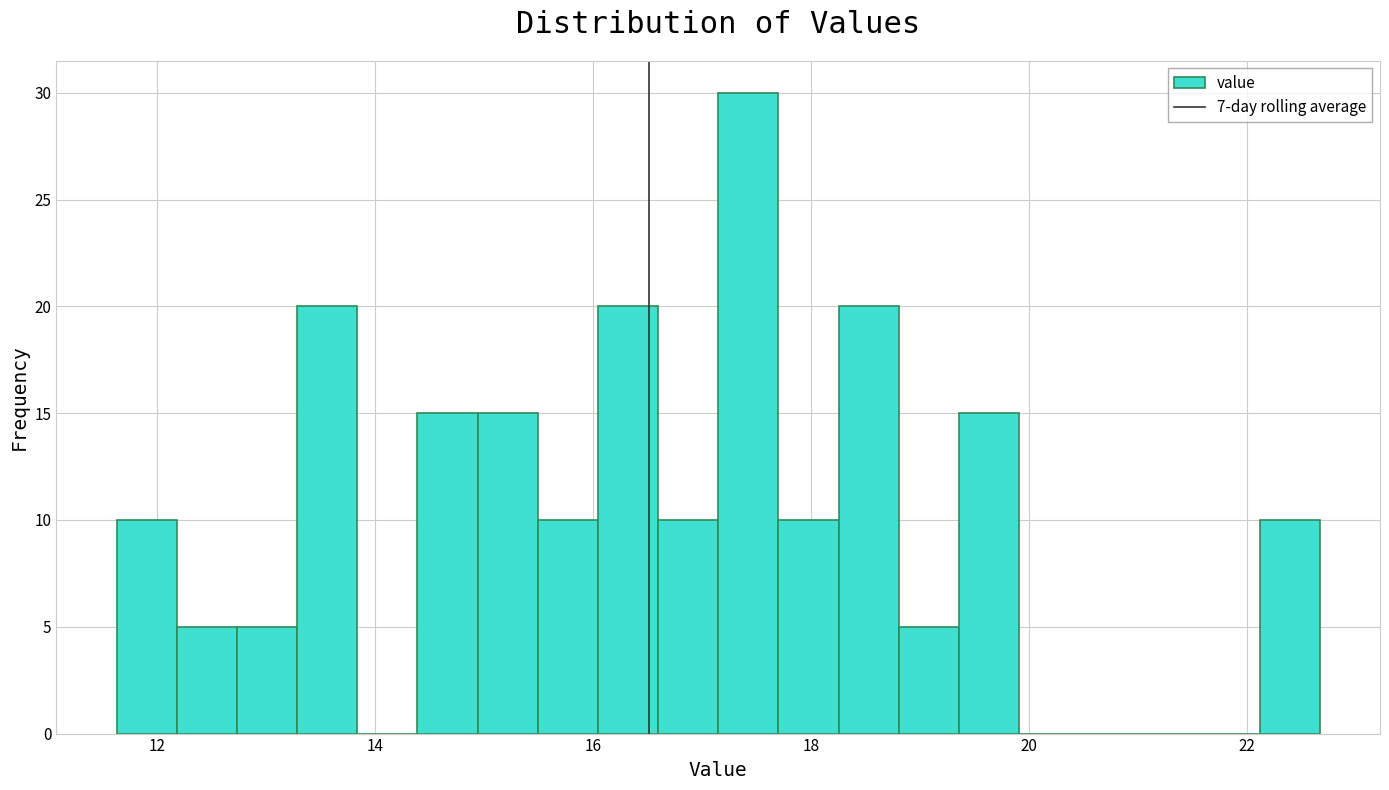

Around what value on the x-axis is the tallest bar? Give the approximate position of its centre, as read against the axis.

17.4